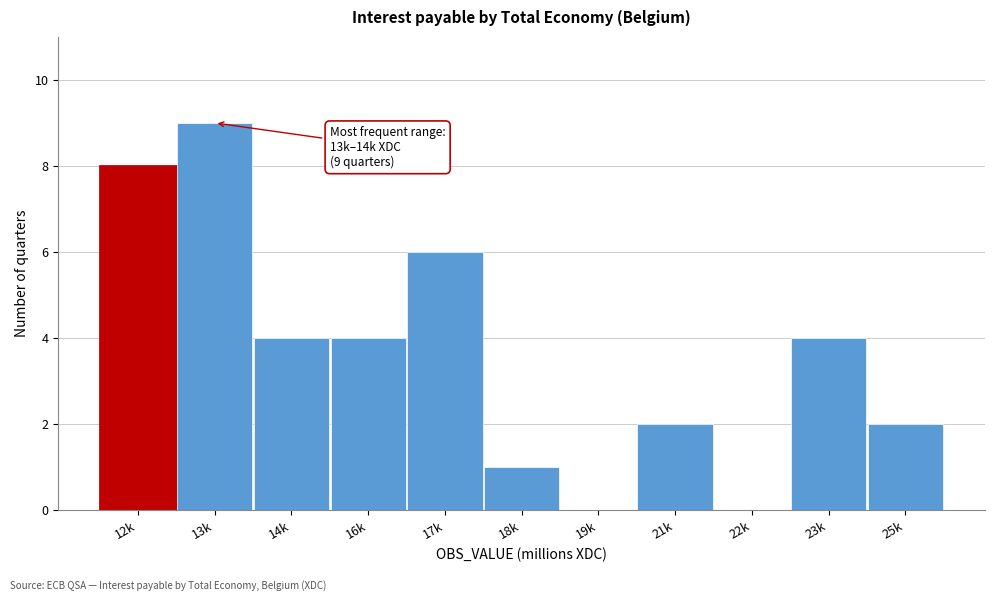

Reading right to left, transcribe all the data shown in this chart.

25k=2	23k=4	22k=0	21k=2	19k=0	18k=1	17k=6	16k=4	14k=4	13k=9	12k=8